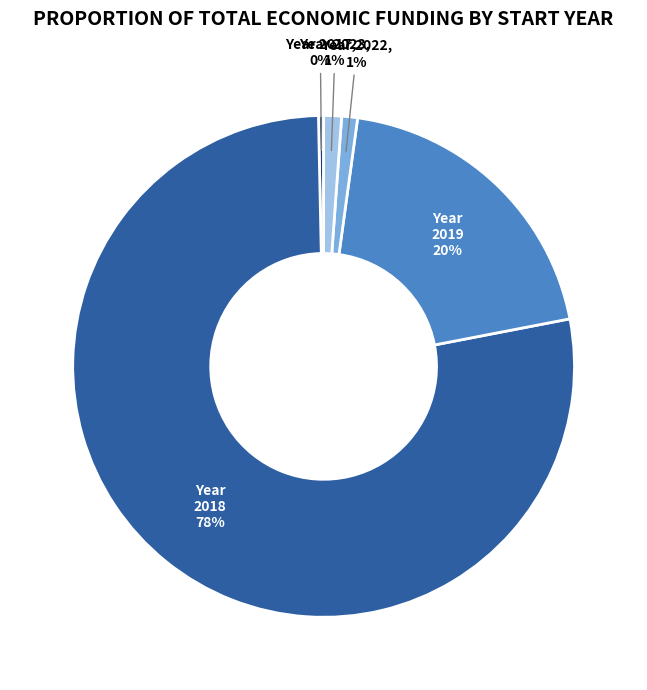

To the nearest percent, what is the average slice percentage?

20%